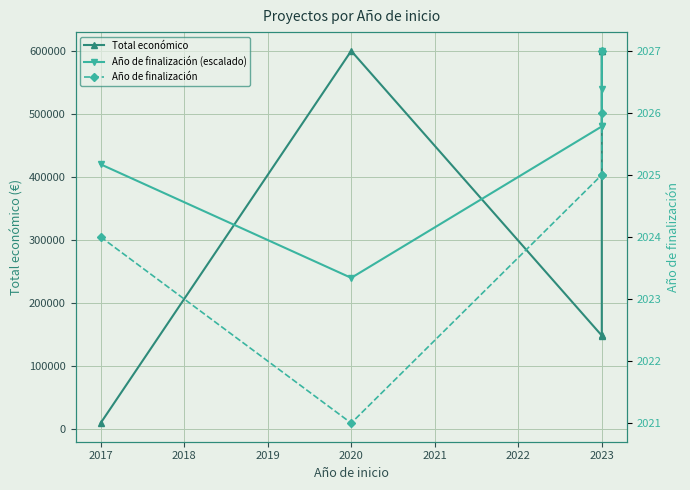

At how many categories does at least one series exceed 98872?

6